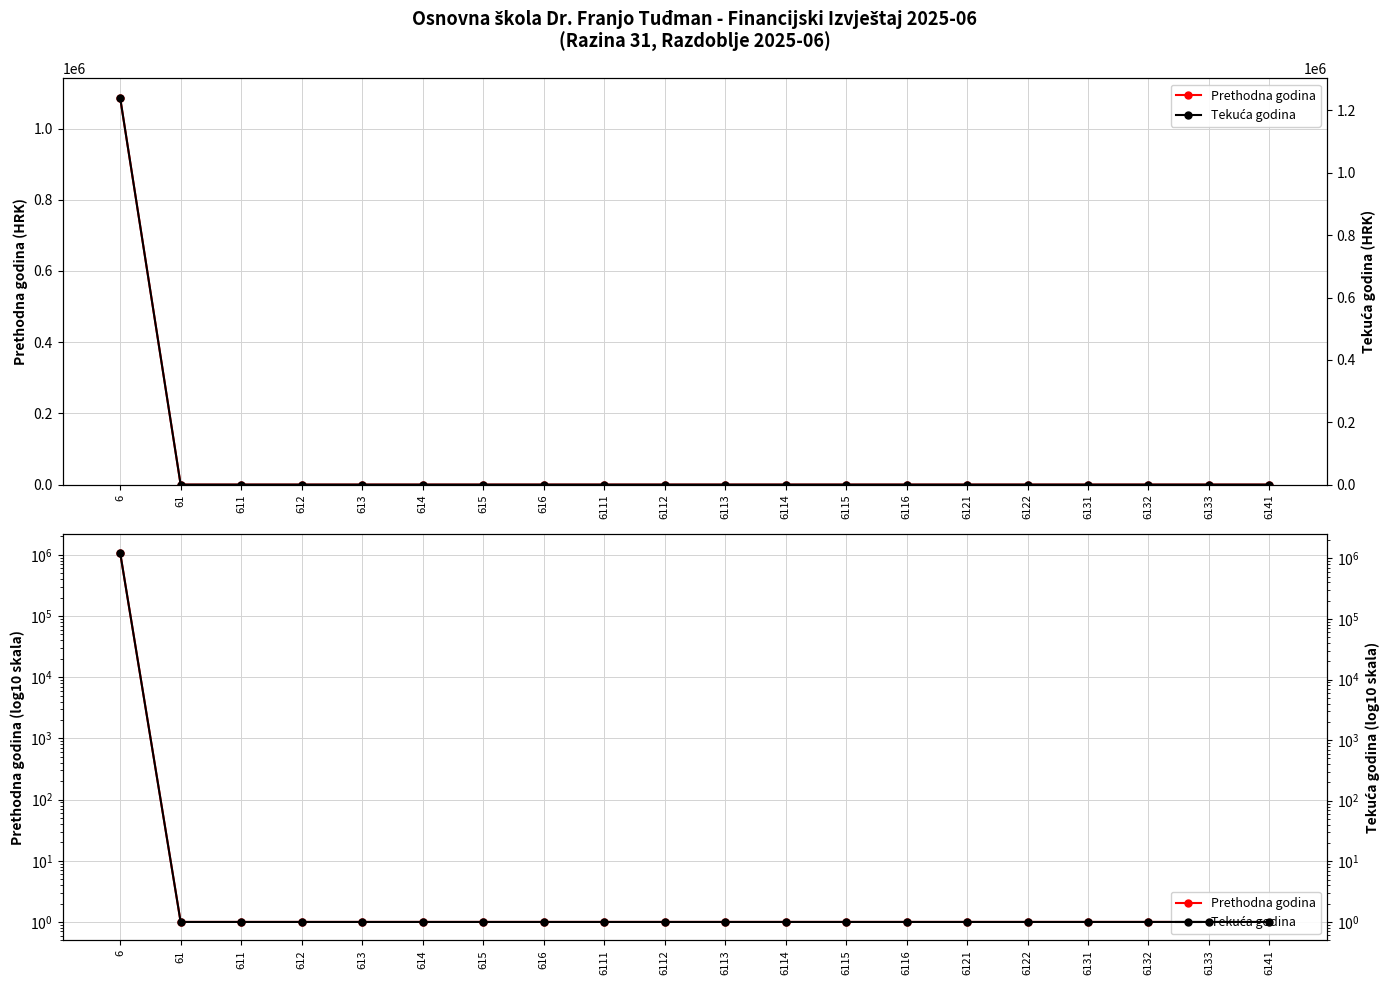

True or false: Tekuća godina and Prethodna godina intersect in this chart.

False